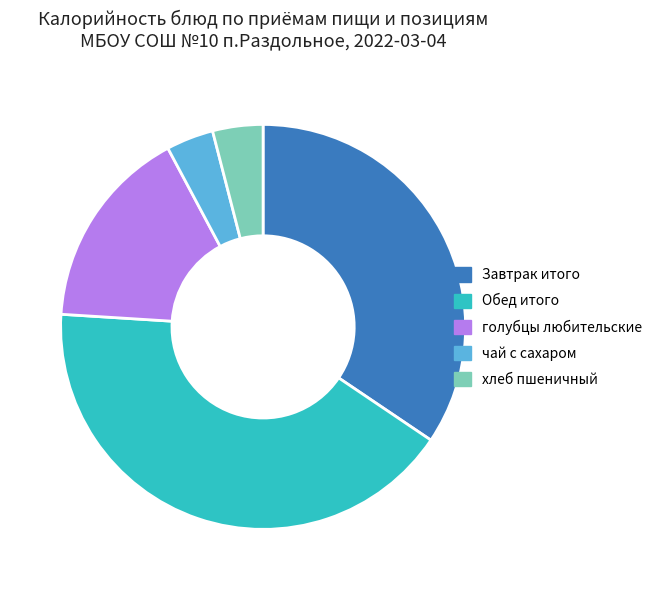

What is the ratio of the value at чай с сахаром to the value at хлеб пшеничный?

0.9